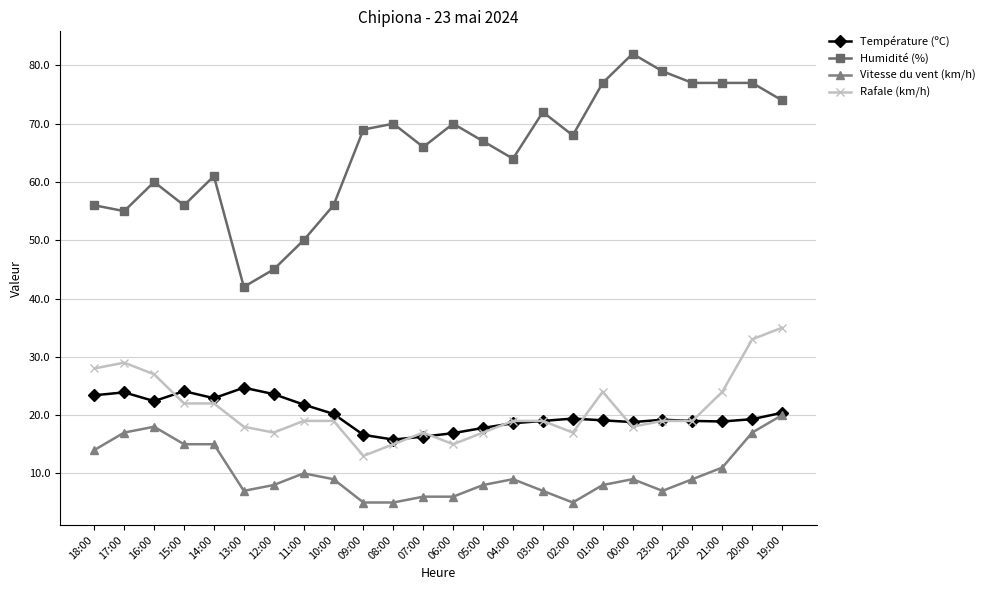

How many values in the Humidité (%) series are below 68?

12